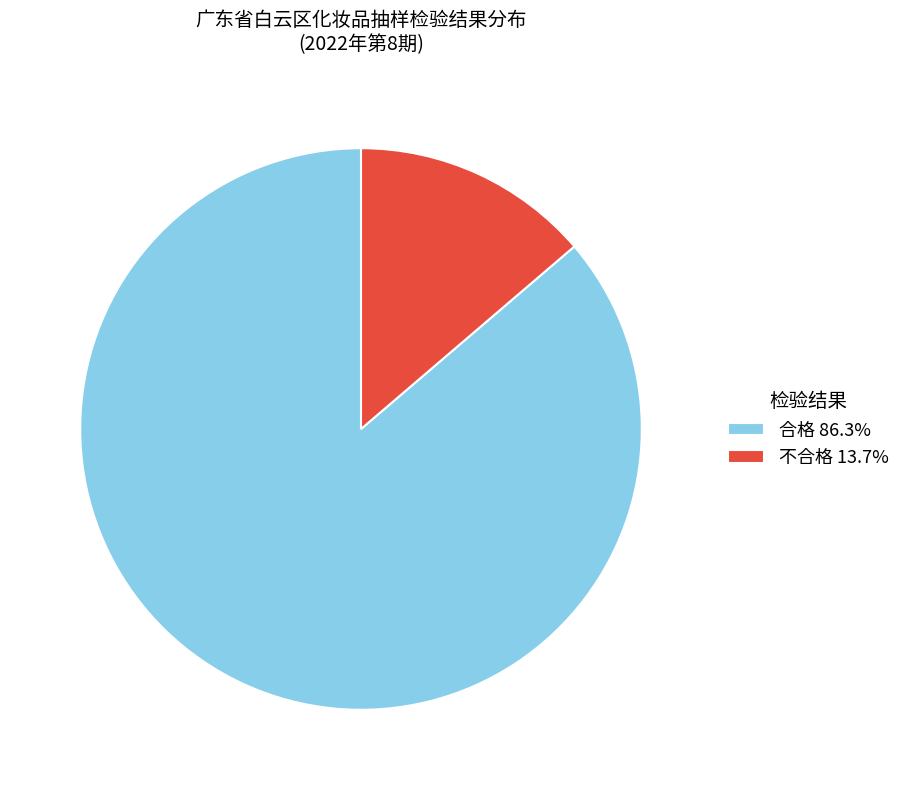

Which category has the biggest portion of the pie?

合格